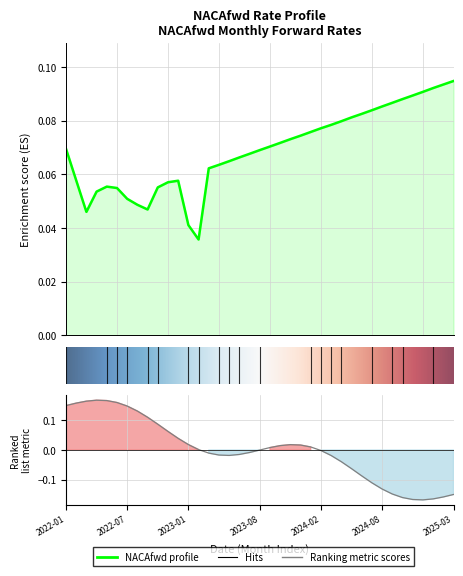

At which category does the chart reach its minimum across all series?

2023-02